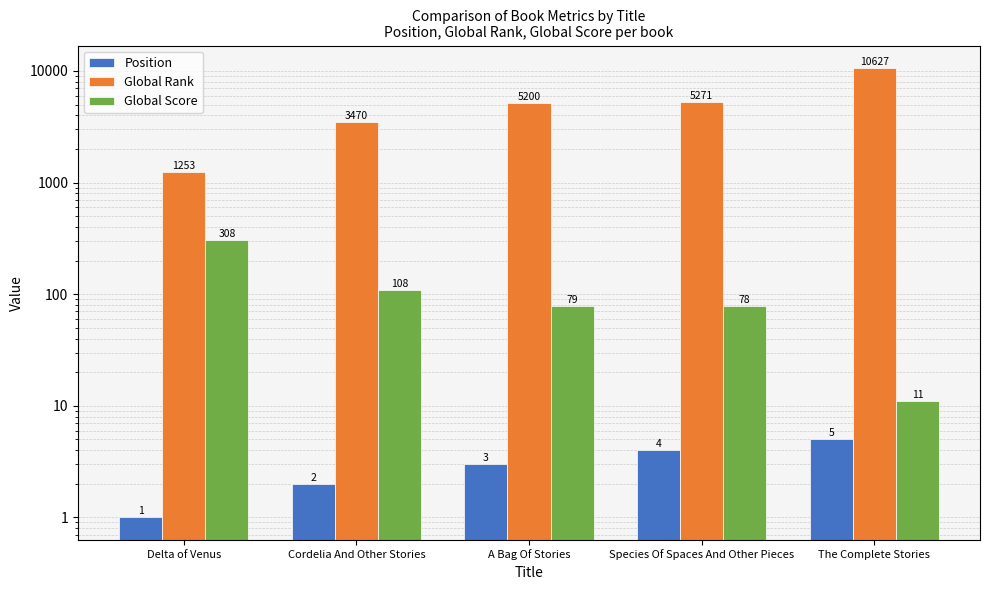

What is the lowest value of the Position series?

1